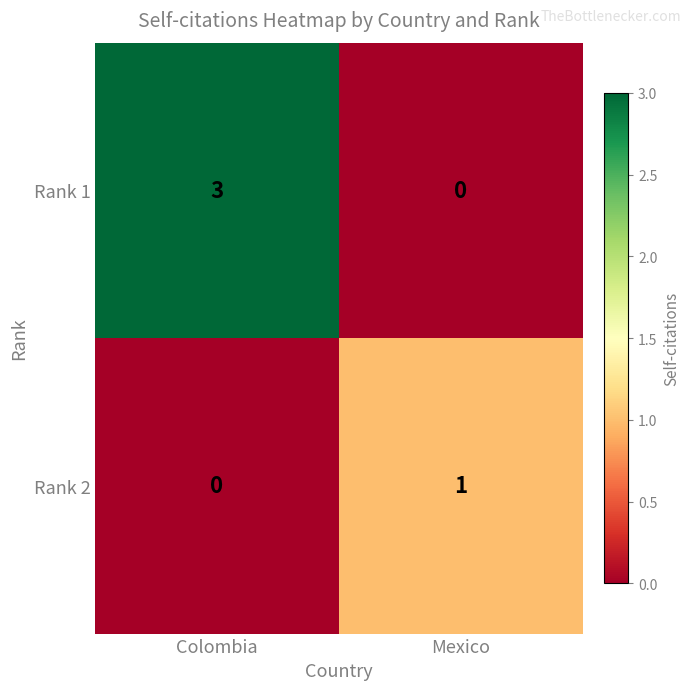

List the series in order of their overall mean, lowest first.

Rank 2, Rank 1